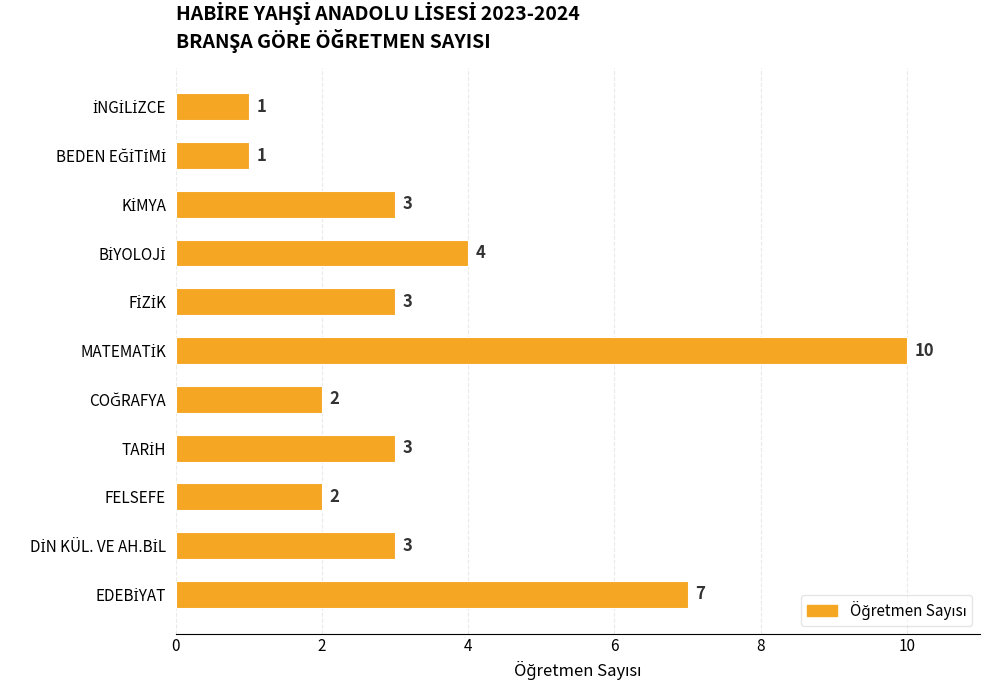

Does the chart contain any negative values?

No